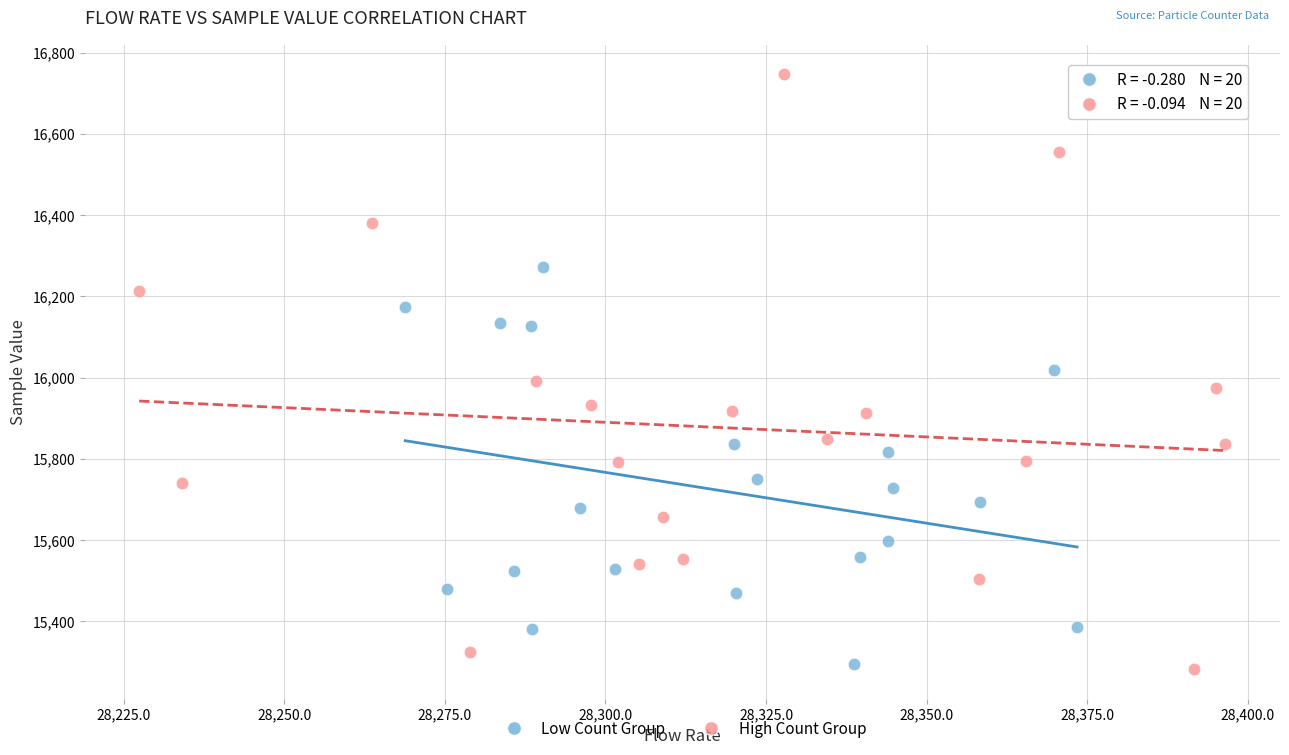

Which series reaches the maximum Y coordinate?

High Count Group